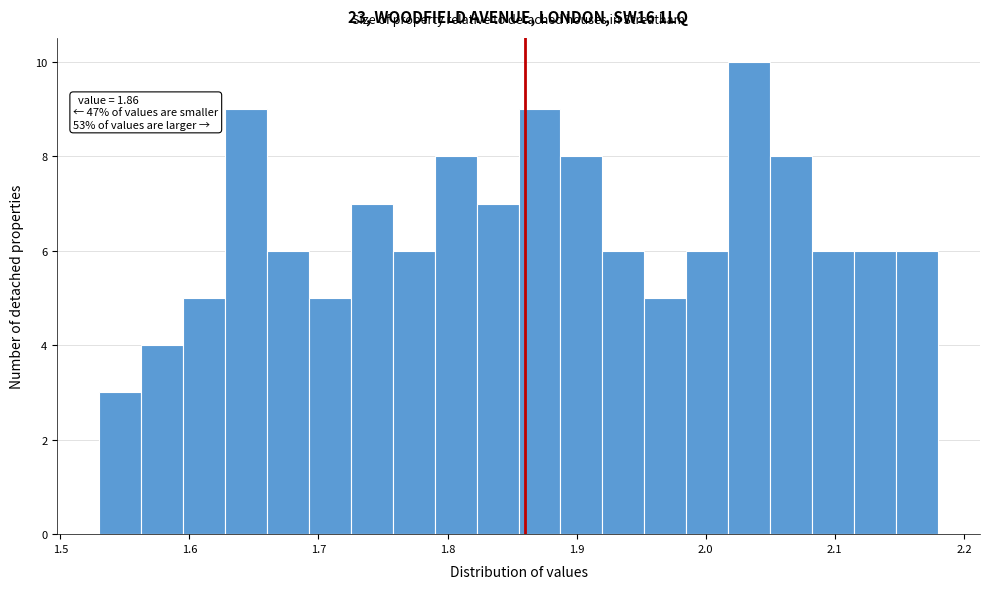

Read against the x-axis, roughly where is the centre of the tallest bar?

2.03